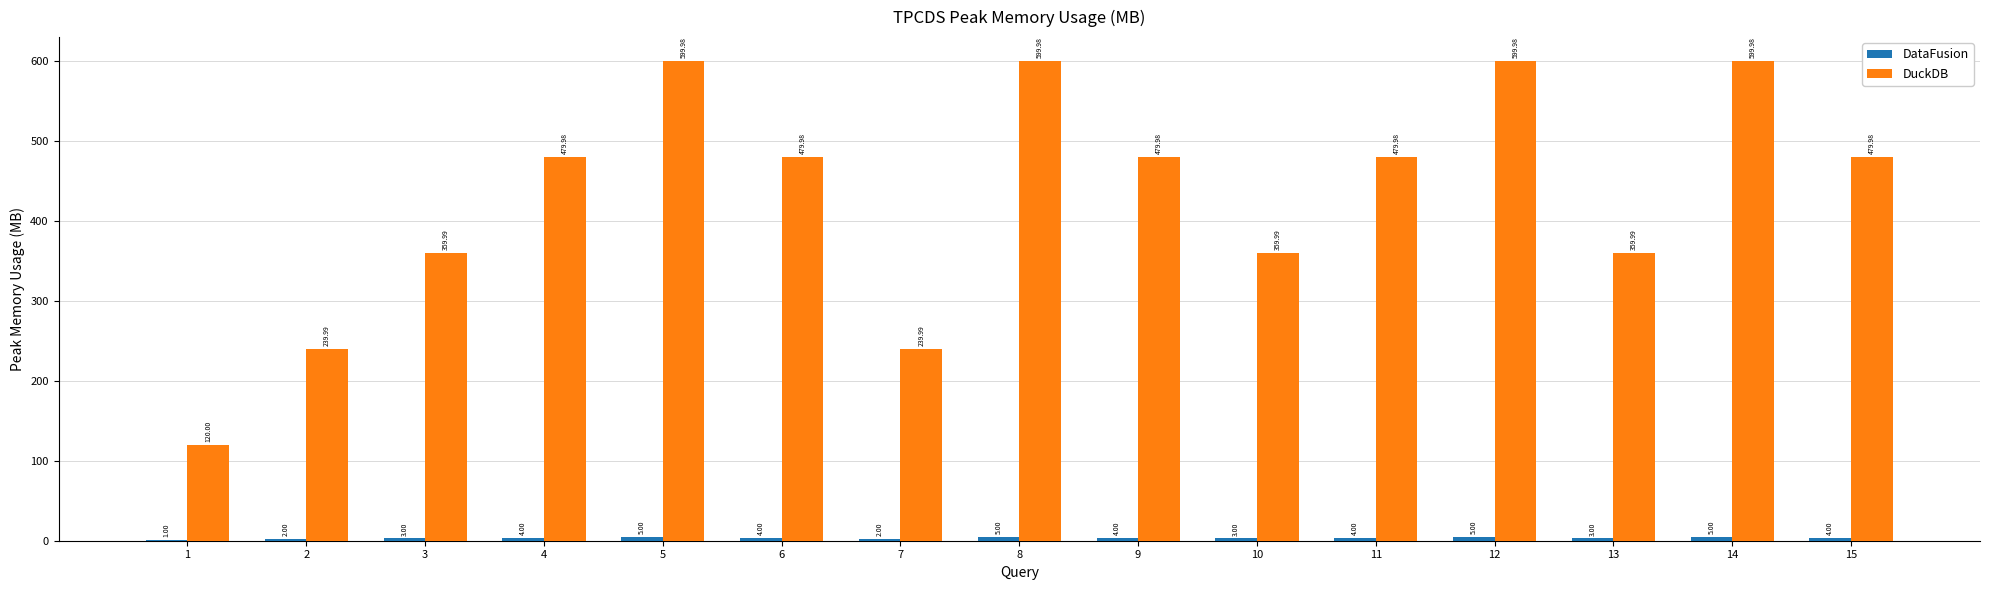

Between 11 and 13, which series saw the biggest shift?

DuckDB